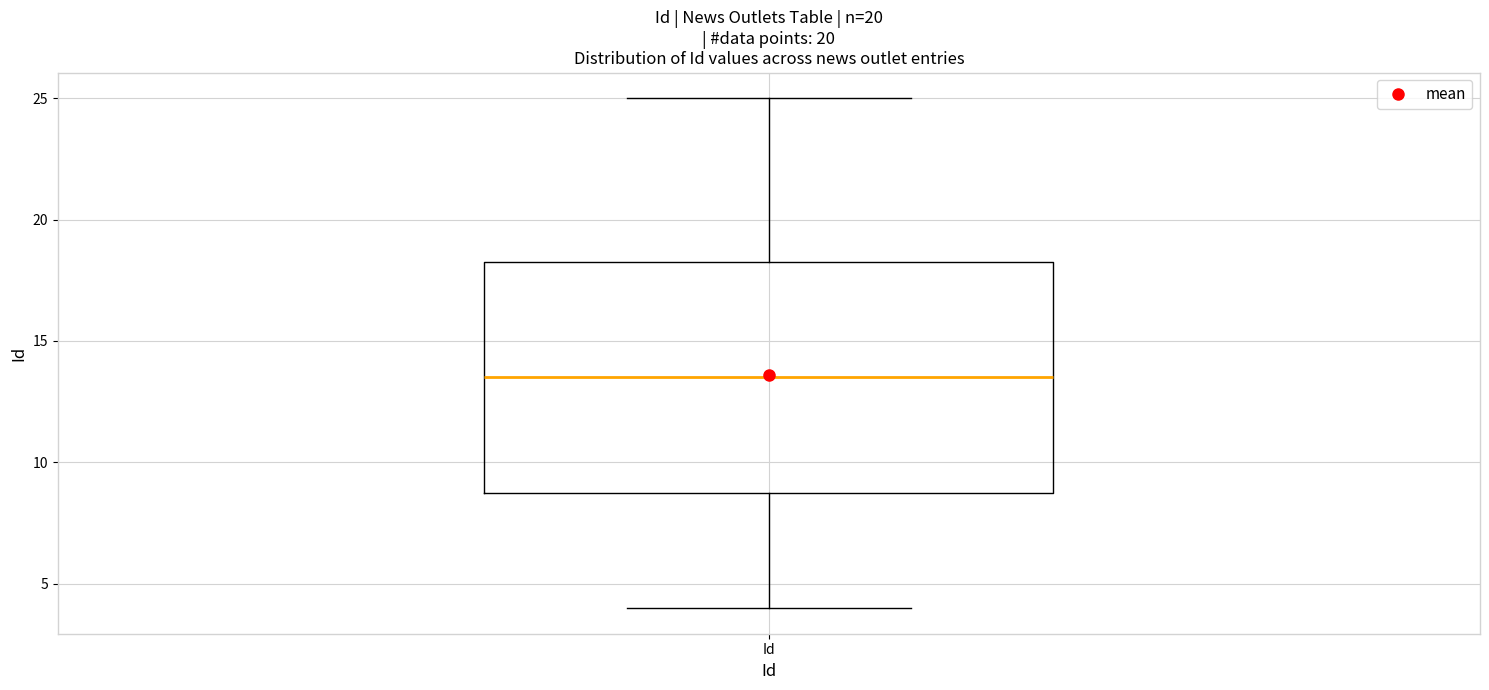

Transcribe this box plot: give where the median line is, the range the box spans, and where the two whiskers end, as read against the y-axis. The values are not printed on the chart, so give them approximately, as read against the axis.

median 13.5, box 9.0 to 18.5, whiskers 4.0 to 25.0